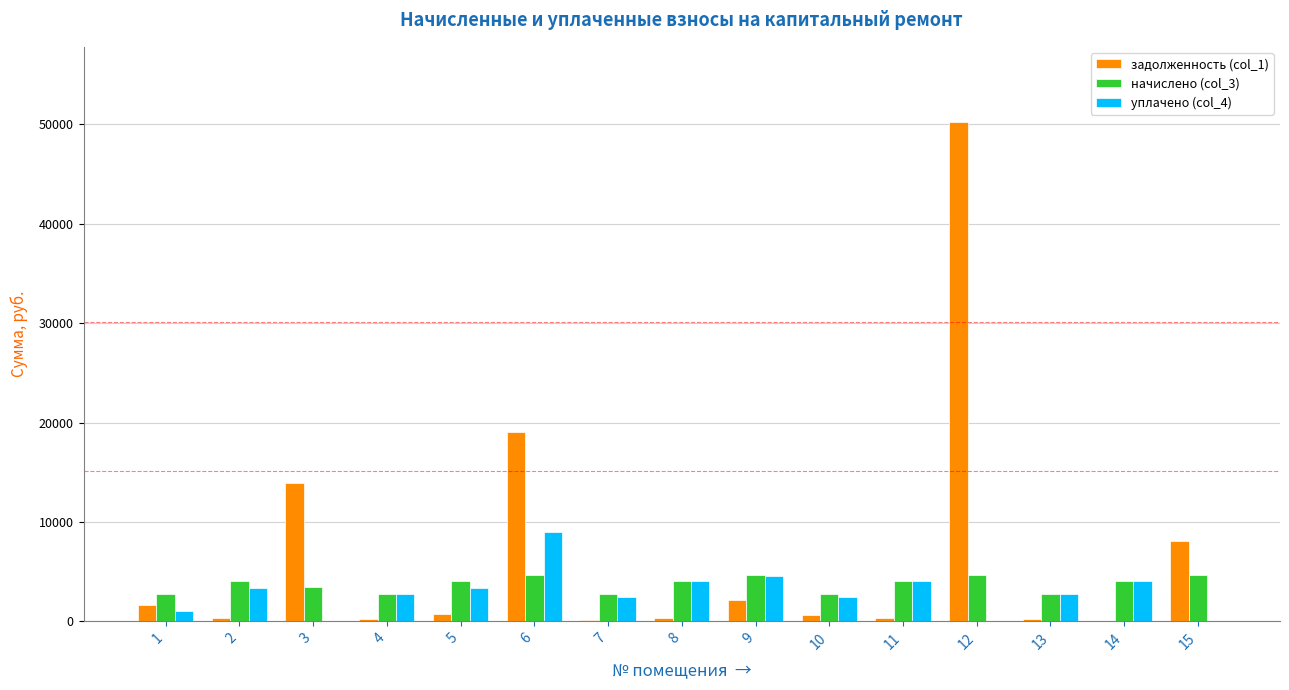

What is the greatest value displayed?

50267.8